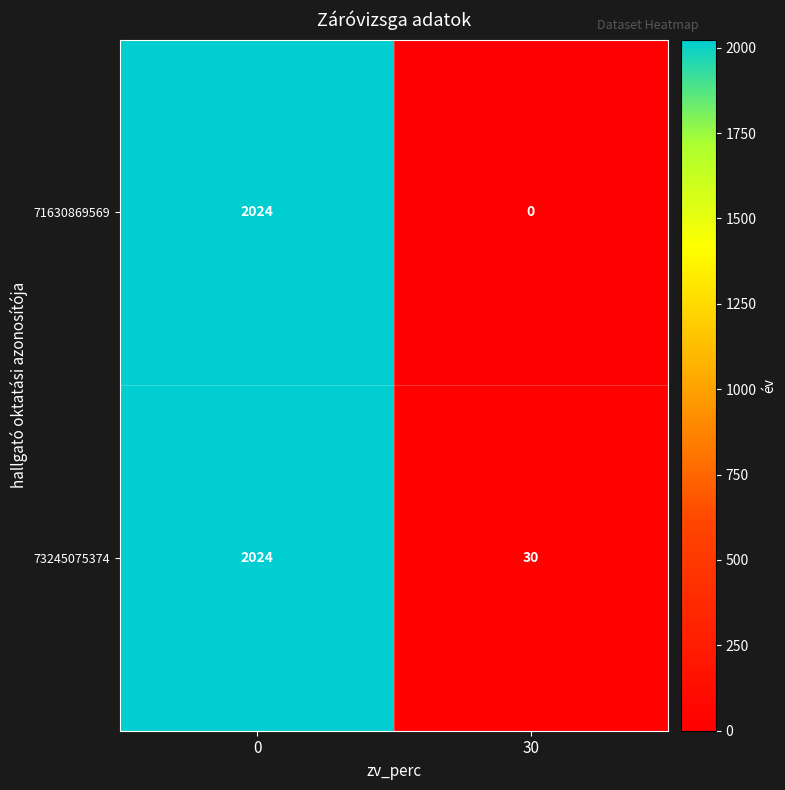

What is the average value of the 73245075374 series?

1027